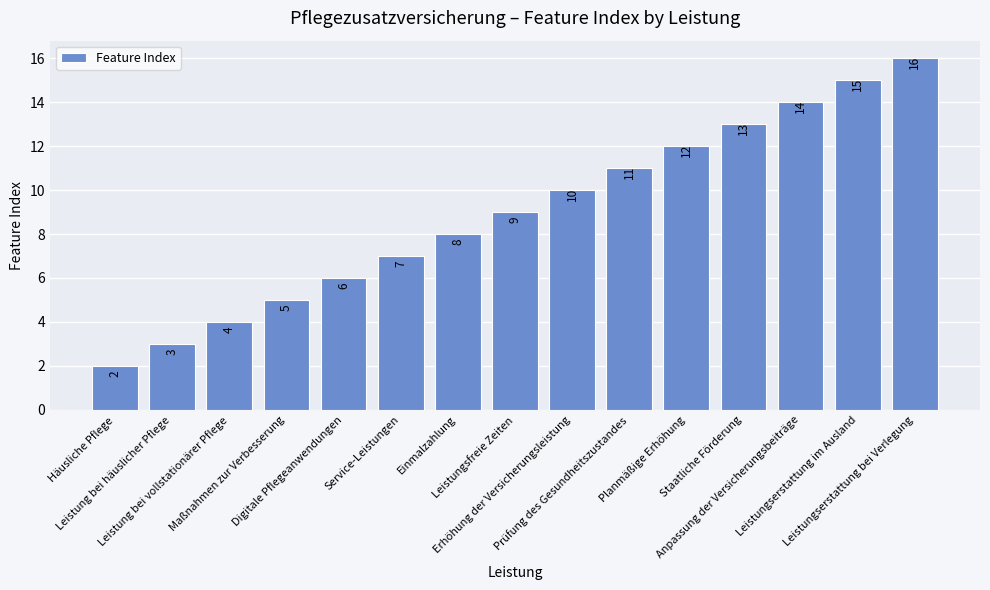

Which has a higher value, Leistungsfreie Zeiten or Planmäßige Erhöhung?

Planmäßige Erhöhung